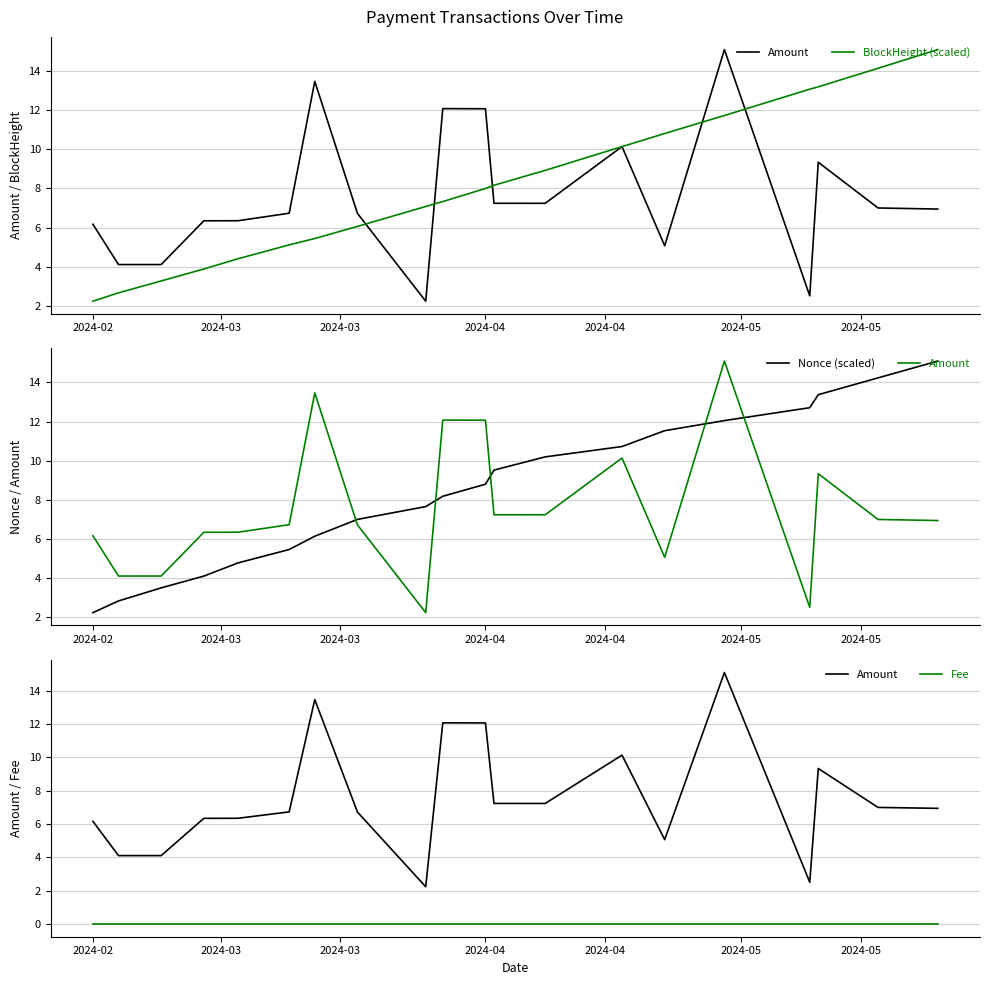

What is the label of the 7th point from the left?

2024-05